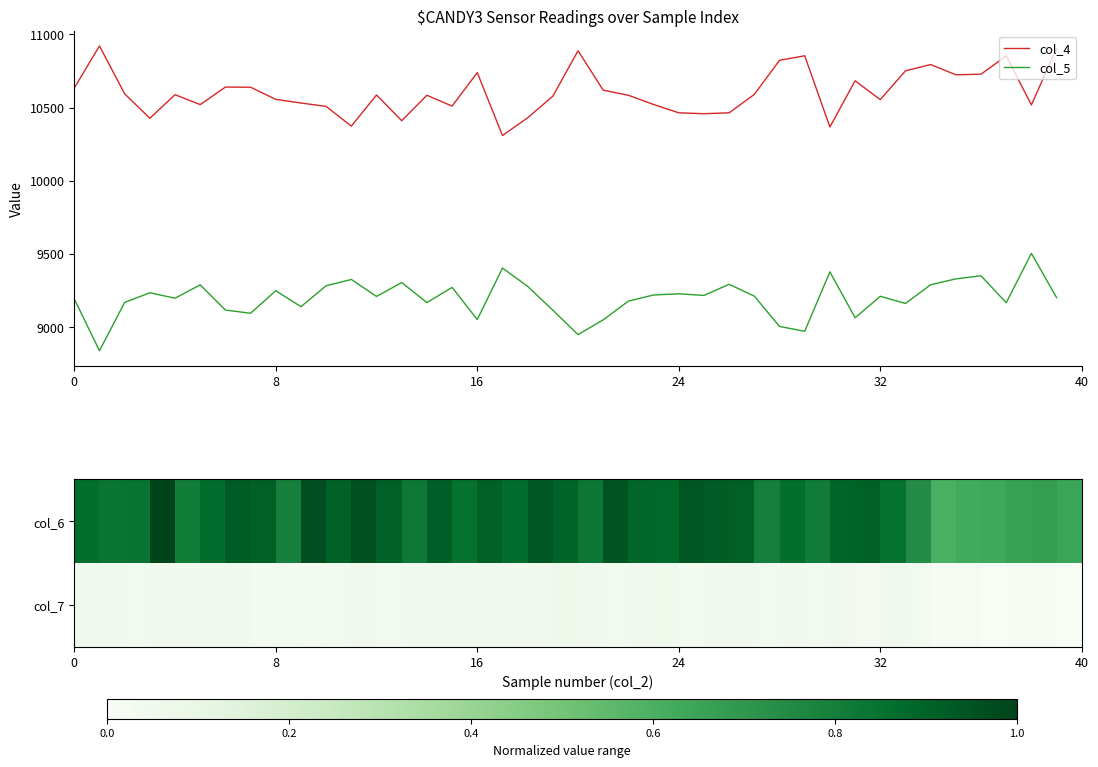

True or false: col_5 and col_4 cross at least once.

False